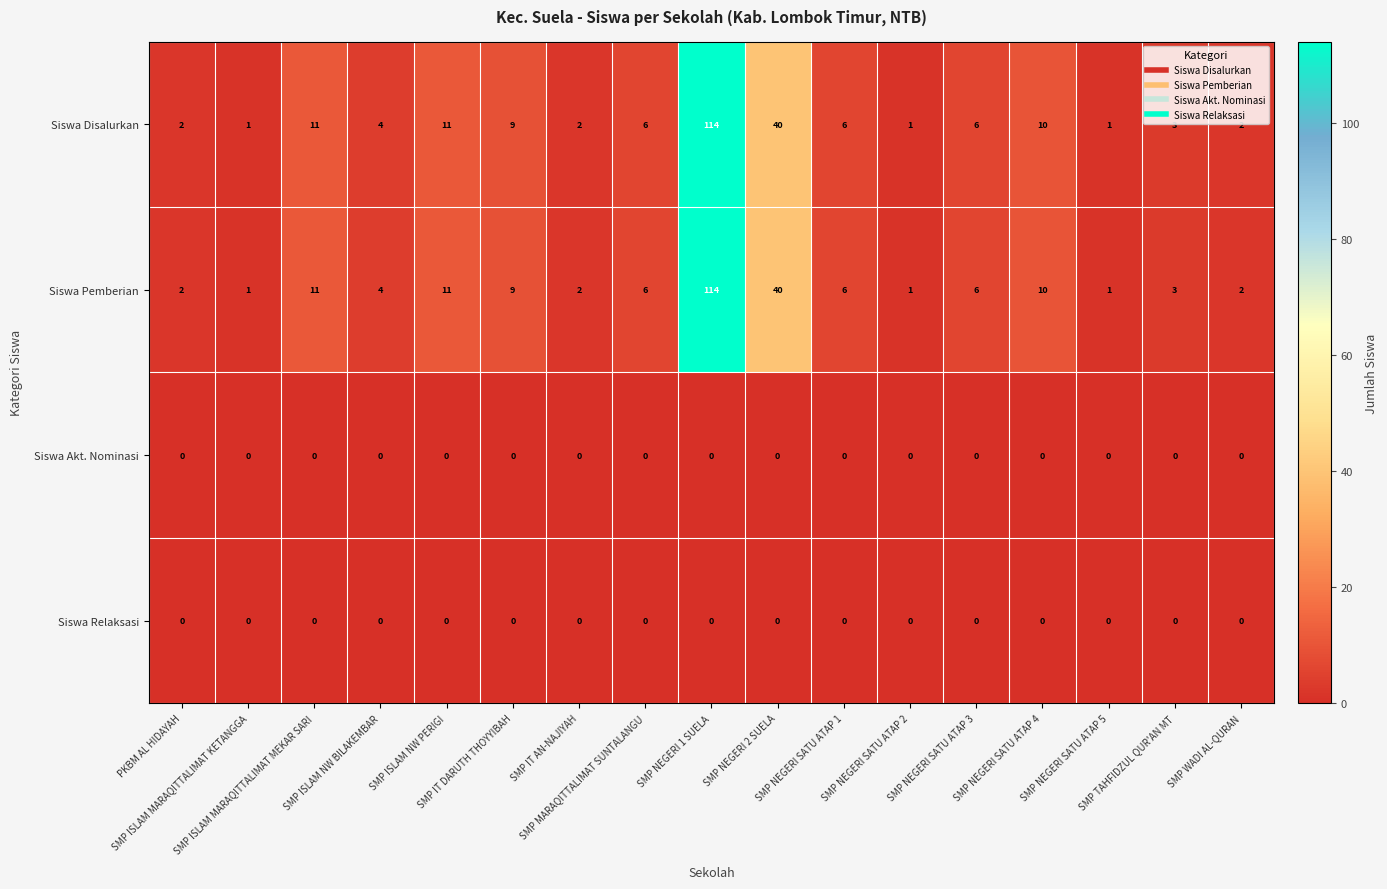

What is the maximum value for Siswa Disalurkan?

114